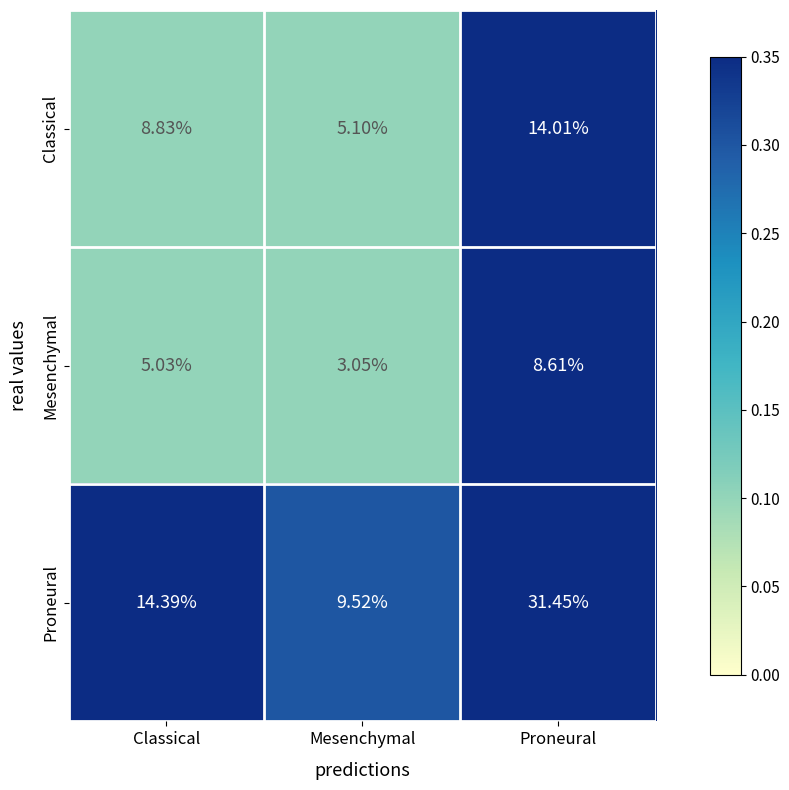

Between Mesenchymal and Proneural, which series saw the biggest shift?

Proneural